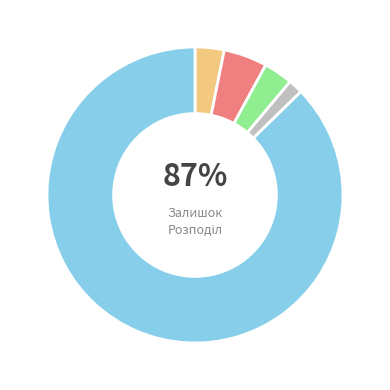

What percentage is the AGT panel 18 mm. Classic slice, to the nearest percent?

3%